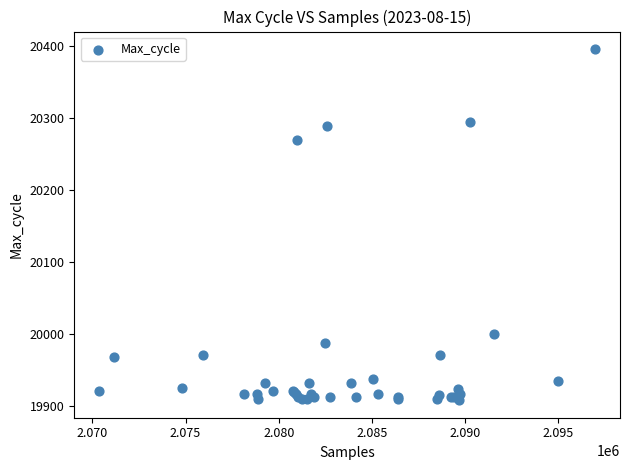

What Y value in the scatter plot is closest to 20151?

20269